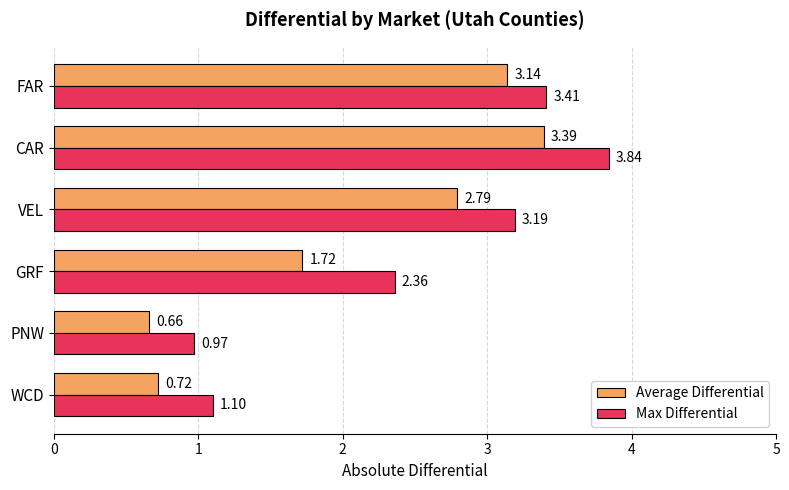

What is the average value of the Max Differential series?

2.5